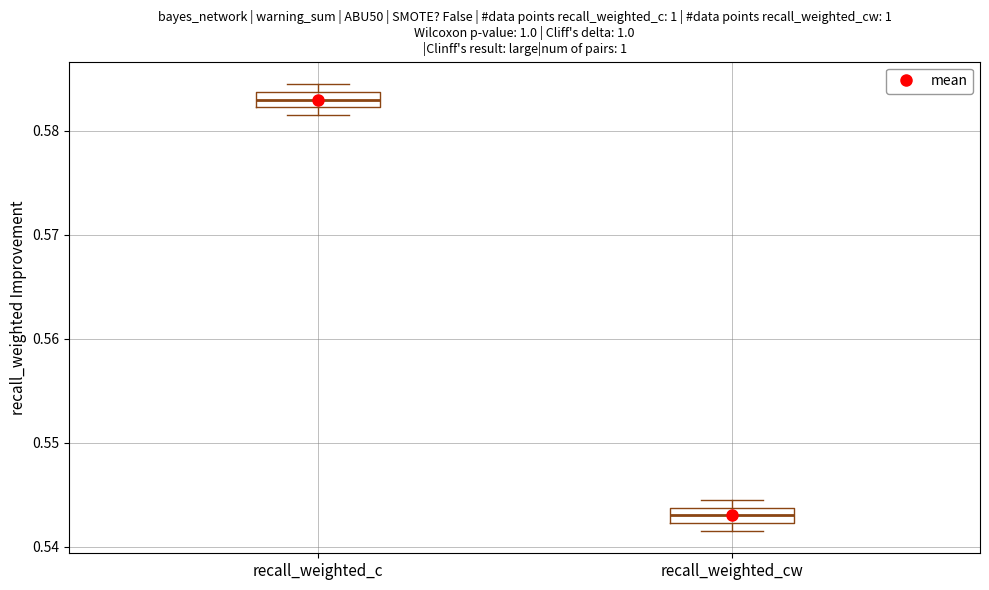

Where is the upper edge of the box for recall_weighted_c on the y-axis? The values are not printed on the chart, so give them approximately, as read against the axis.

0.584